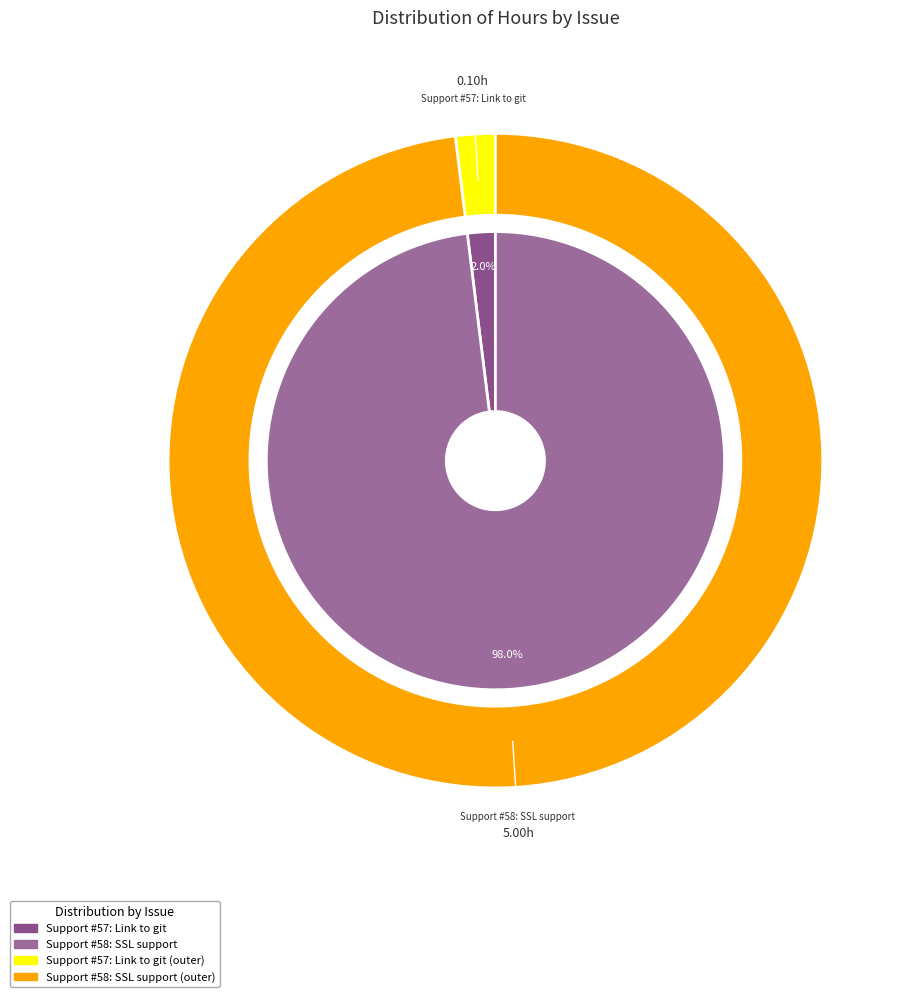

Between Support #58: SSL support and Support #57: Link to git, which is larger?

Support #58: SSL support